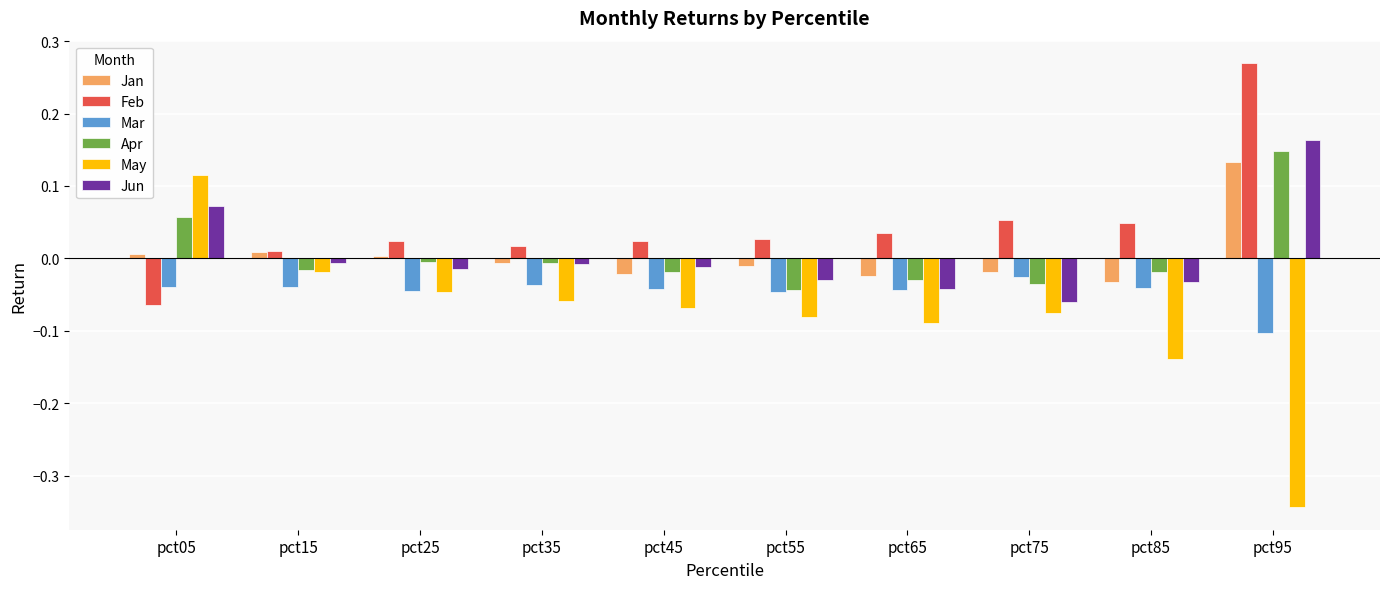

Which series has the widest spread of values?

May